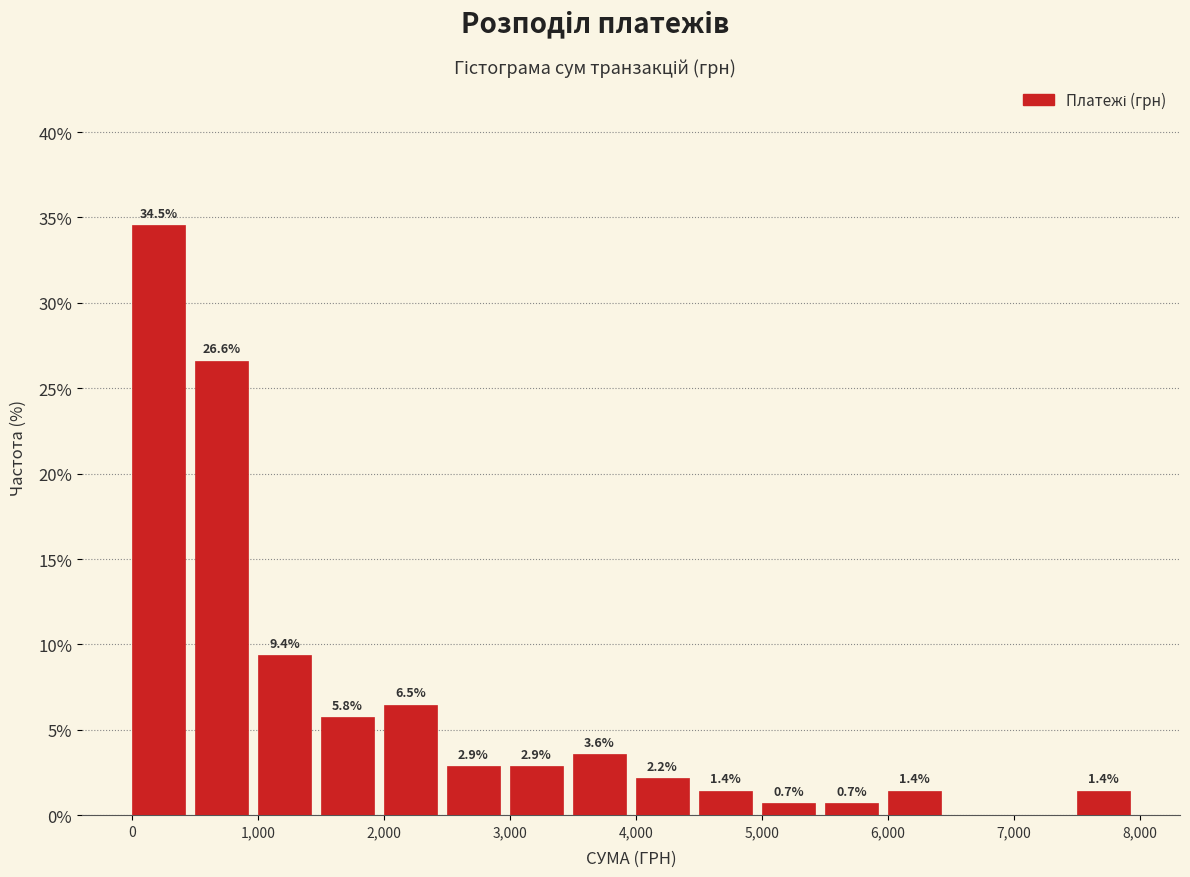

Which range on the x-axis has the tallest bar?

0 to 500